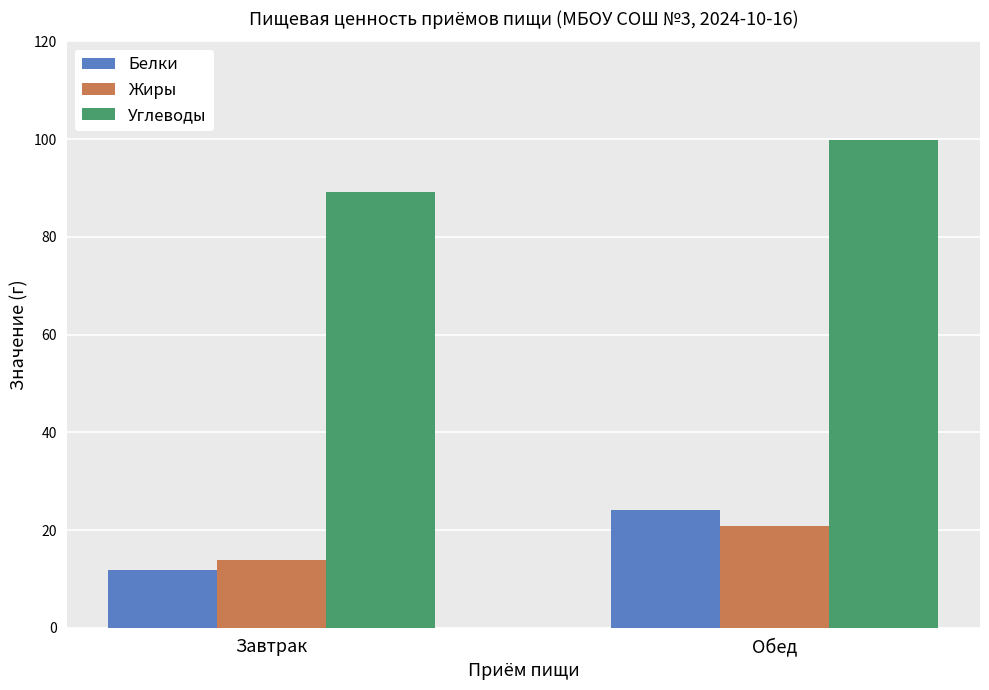

The value of Углеводы at Завтрак is 89.1. True or false?

True